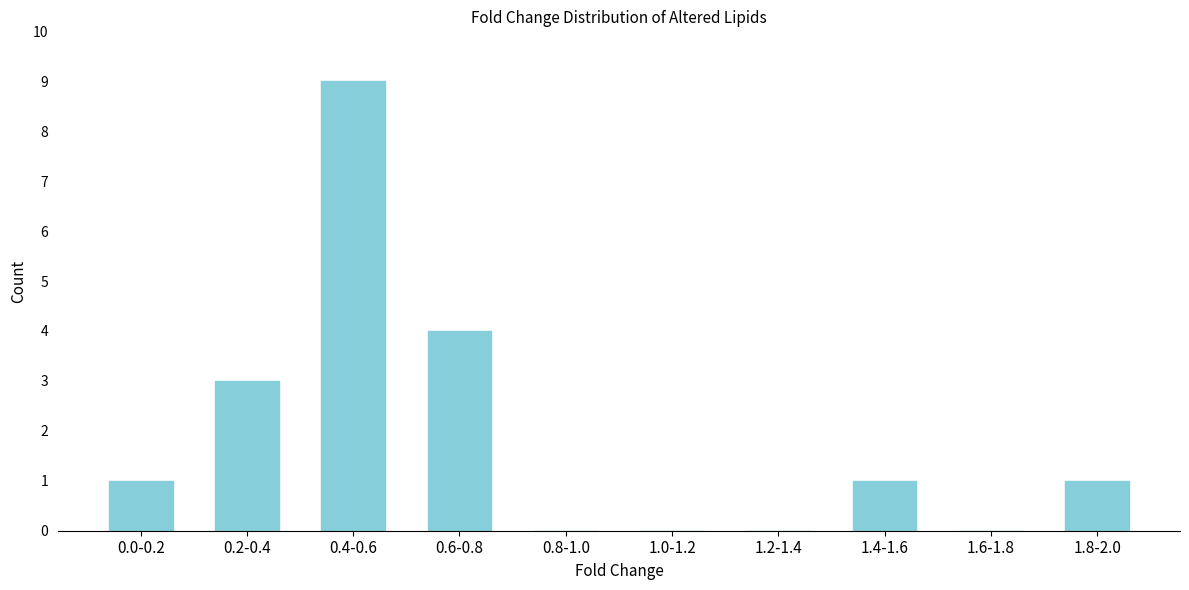

Reading left to right, list all the values displayed in this chart.

0.0-0.2=1	0.2-0.4=3	0.4-0.6=9	0.6-0.8=4	0.8-1.0=0	1.0-1.2=0	1.2-1.4=0	1.4-1.6=1	1.6-1.8=0	1.8-2.0=1